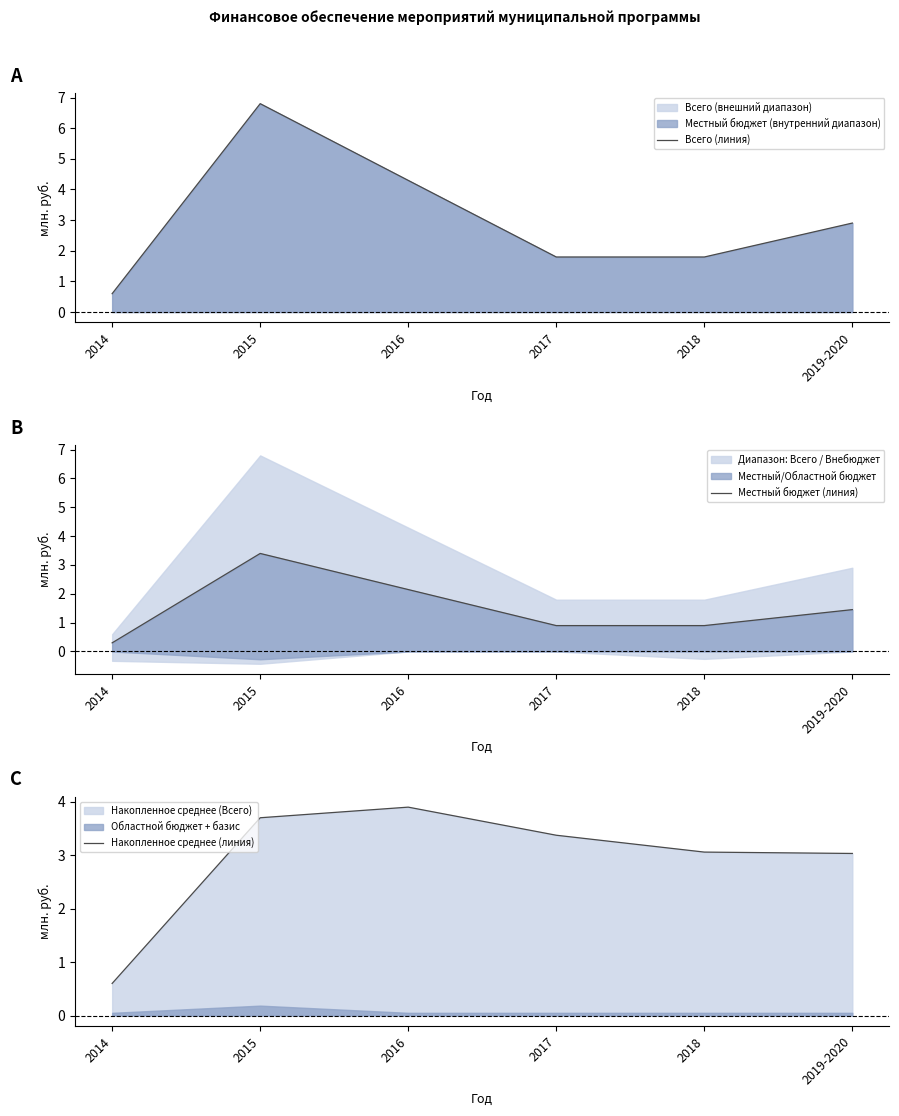

Reading left to right, list all the values displayed in this chart.

Всего (линия): 2014=0.6	2015=6.8	2016=4.3	2017=1.8	2018=1.8	2019-2020=2.9
Местный бюджет (линия): 2014=0.3	2015=3.4	2016=2.1	2017=0.9	2018=0.9	2019-2020=1.5
Накопленное среднее (линия): 2014=0.6	2015=3.7	2016=3.9	2017=3.4	2018=3.1	2019-2020=3.0